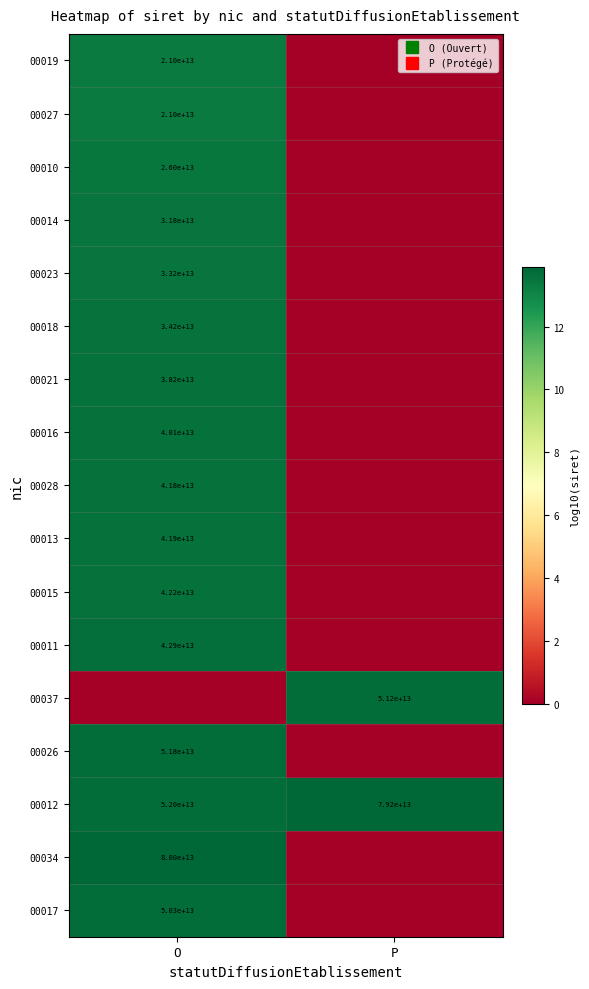

True or false: 00019 has a value of 13.3 at O.

True